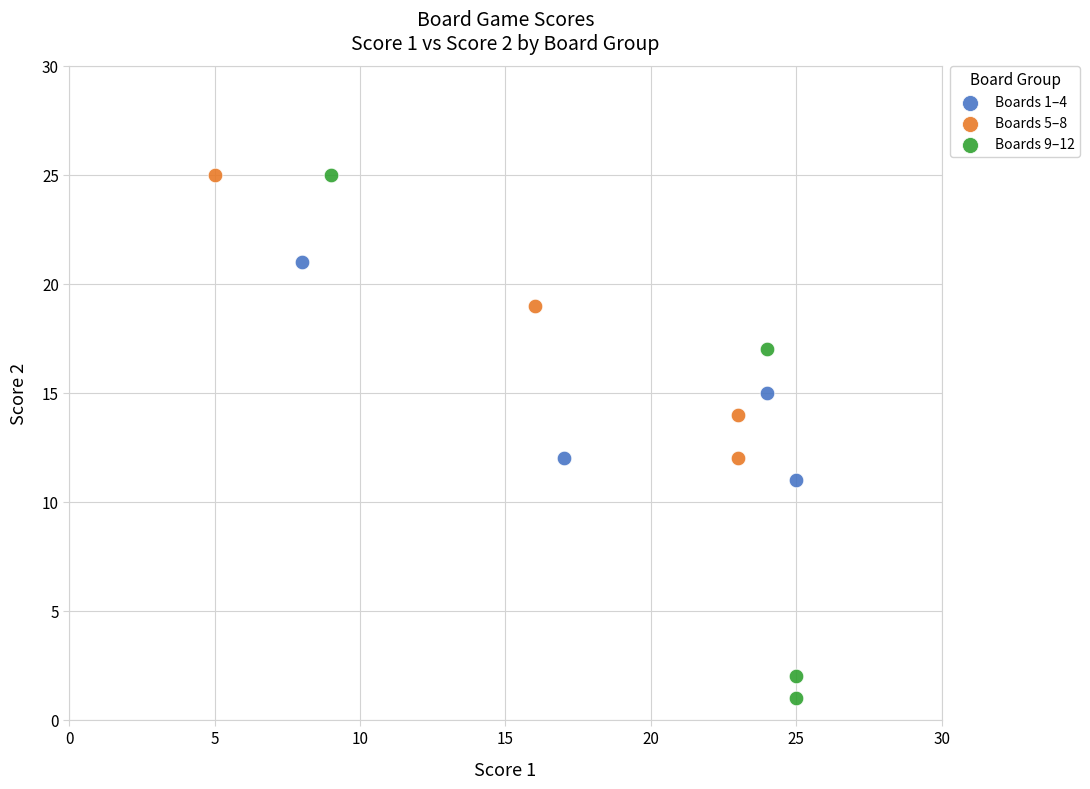

Which series reaches the minimum Y coordinate?

Boards 9–12